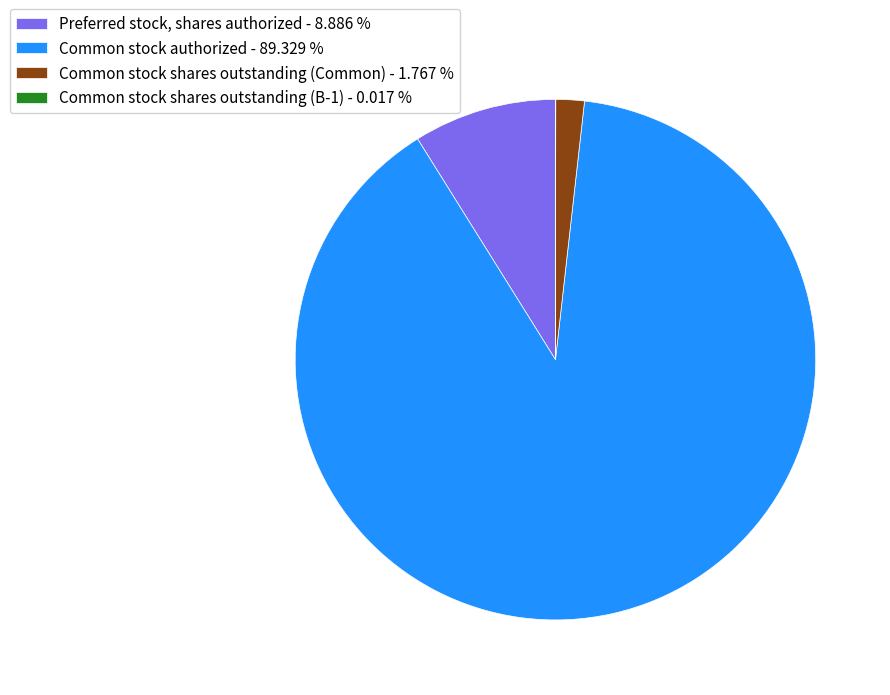

Do Common stock shares outstanding (Common) - 1.767 % and Preferred stock, shares authorized - 8.886 % together represent more than half of the pie?

No